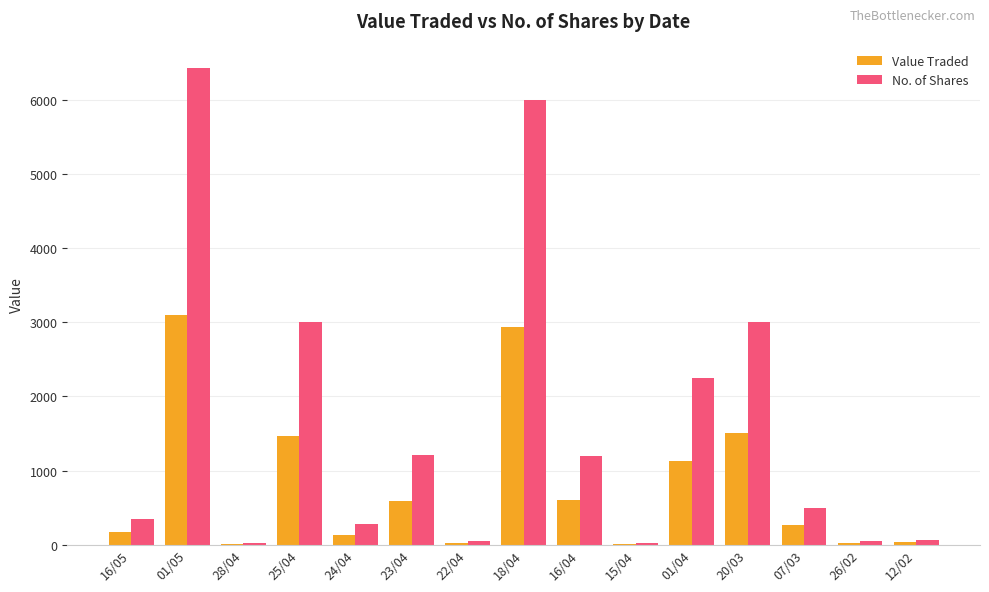

Which series has the largest total across all categories?

No. of Shares